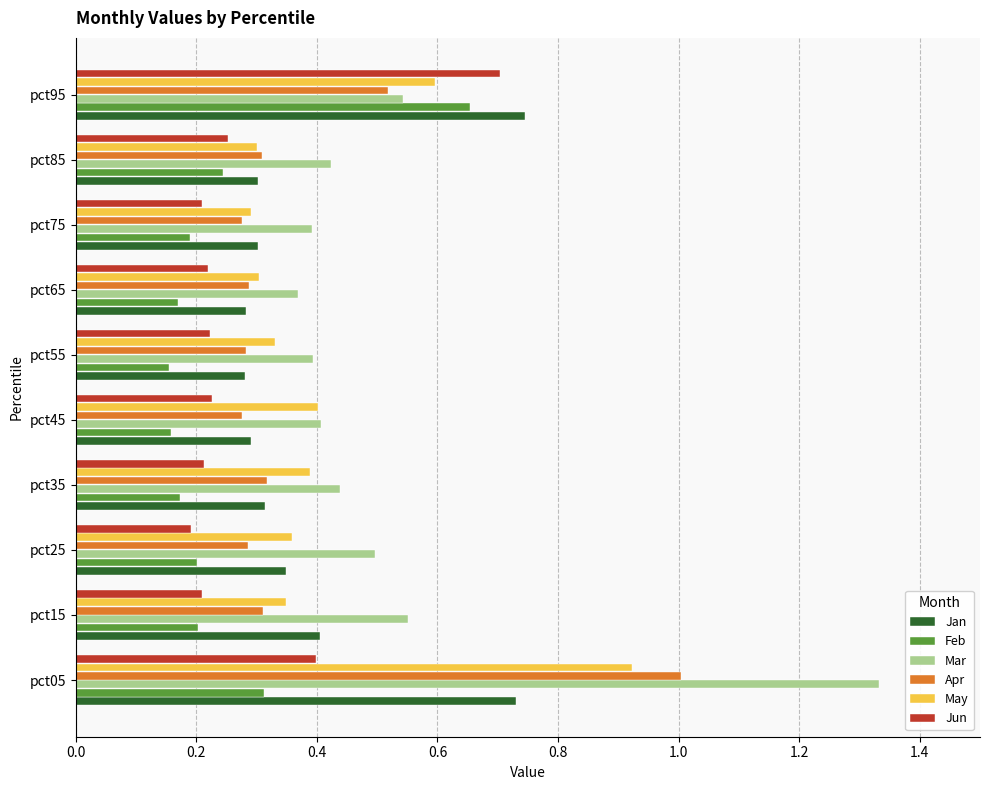

What is the total value across all series at pct75?

1.7